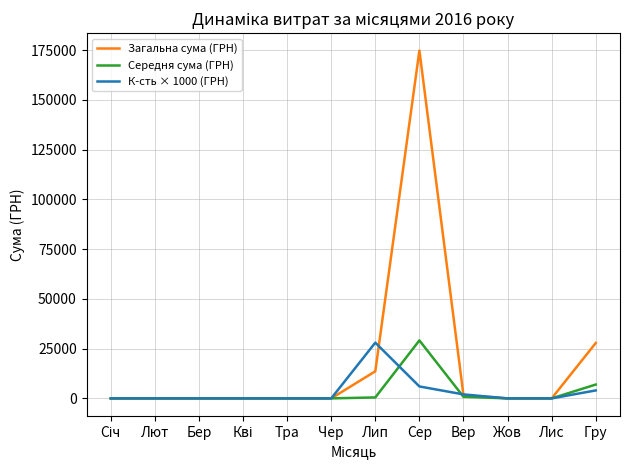

What is the difference between the К-сть × 1000 (ГРН) values at Лют and Лип?

28000.0